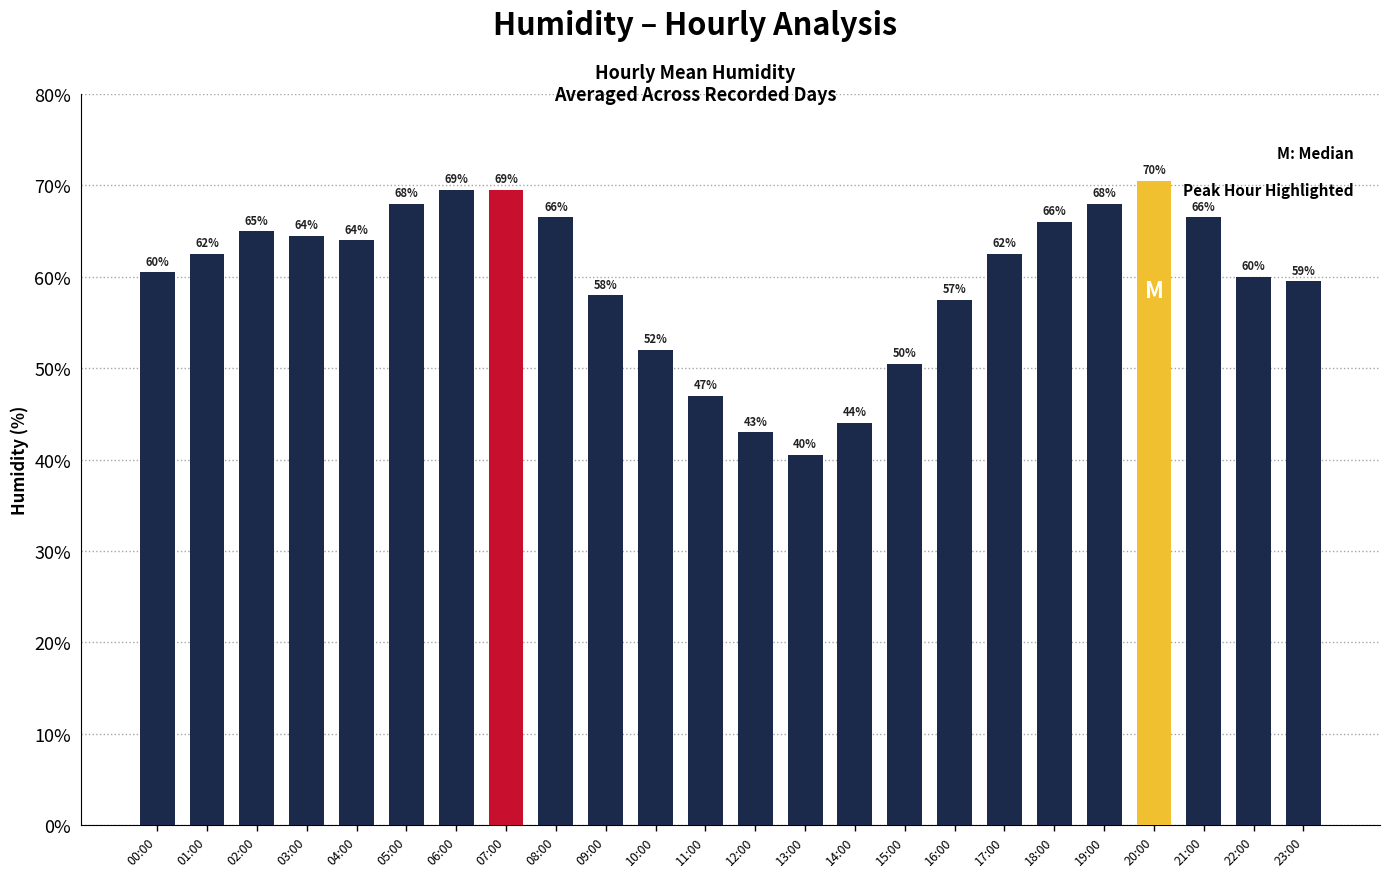

What is the sum of the values at 05:00 and 18:00?

134.0